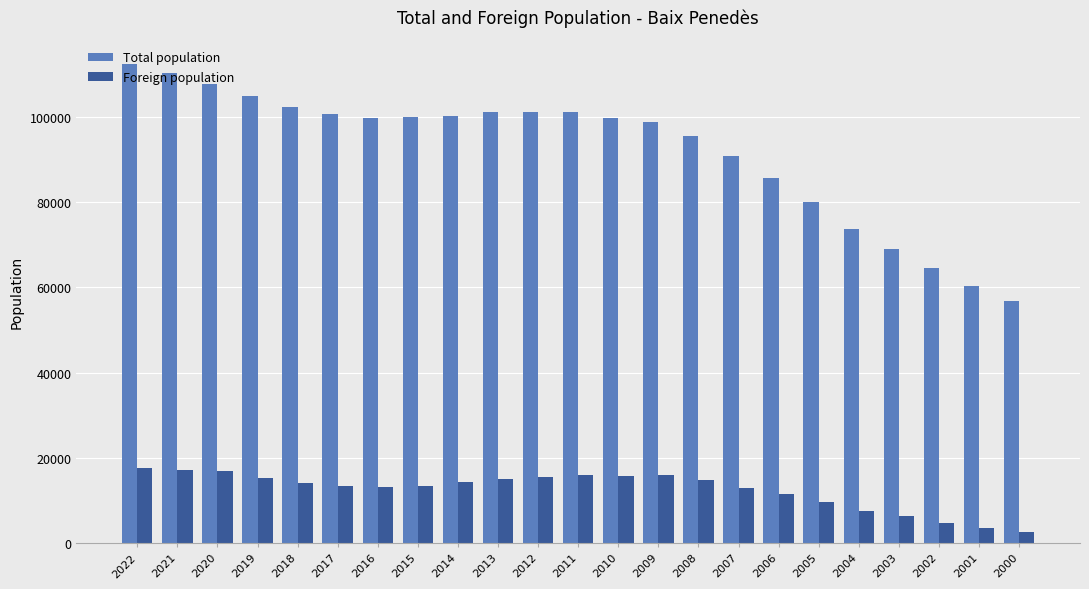

How many series are shown in this chart?

2